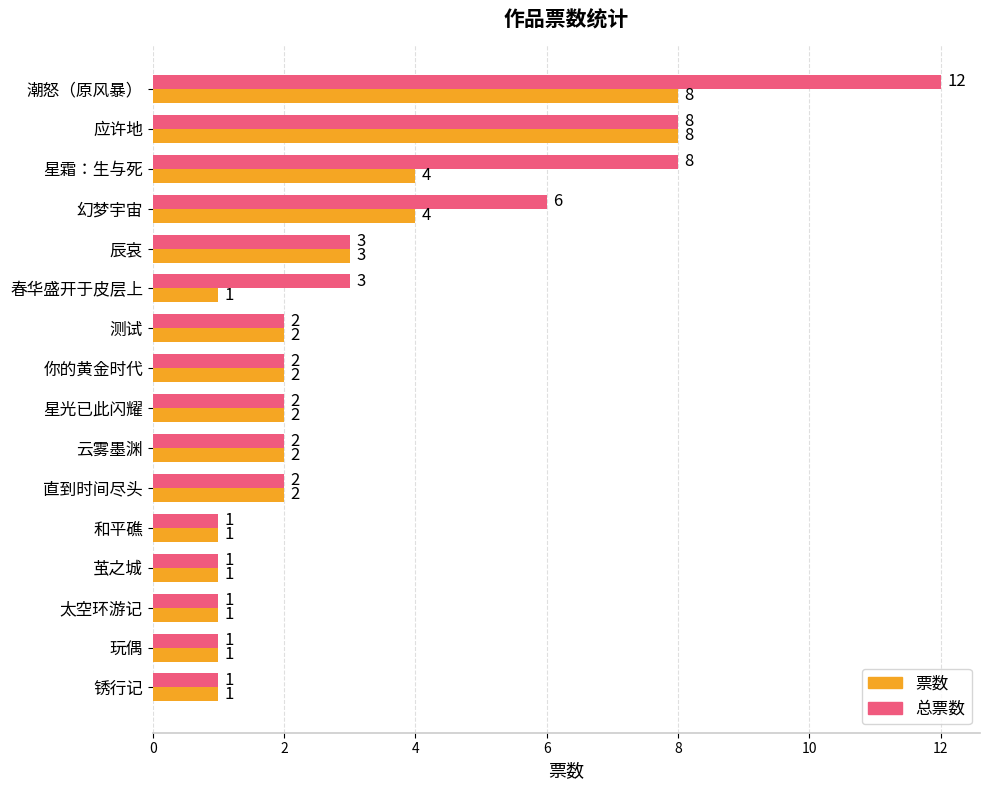

What is the maximum value shown in the chart?

12